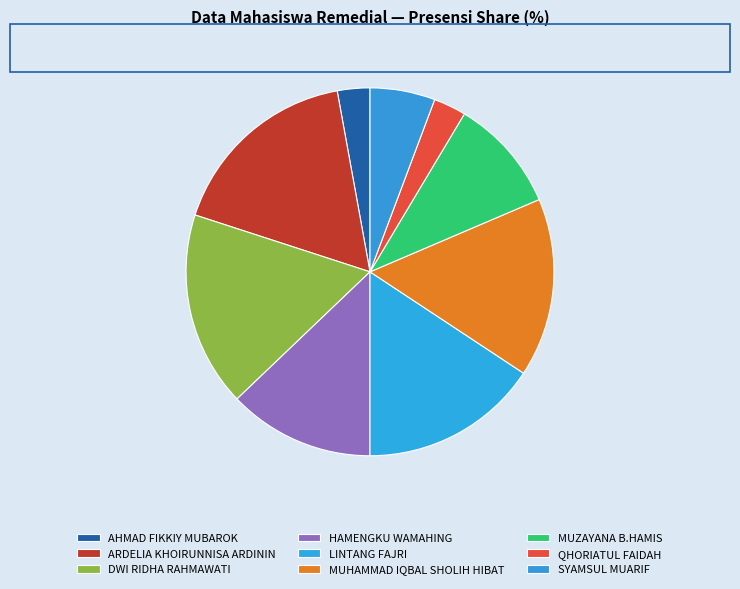

How many slices are in this pie chart?

9